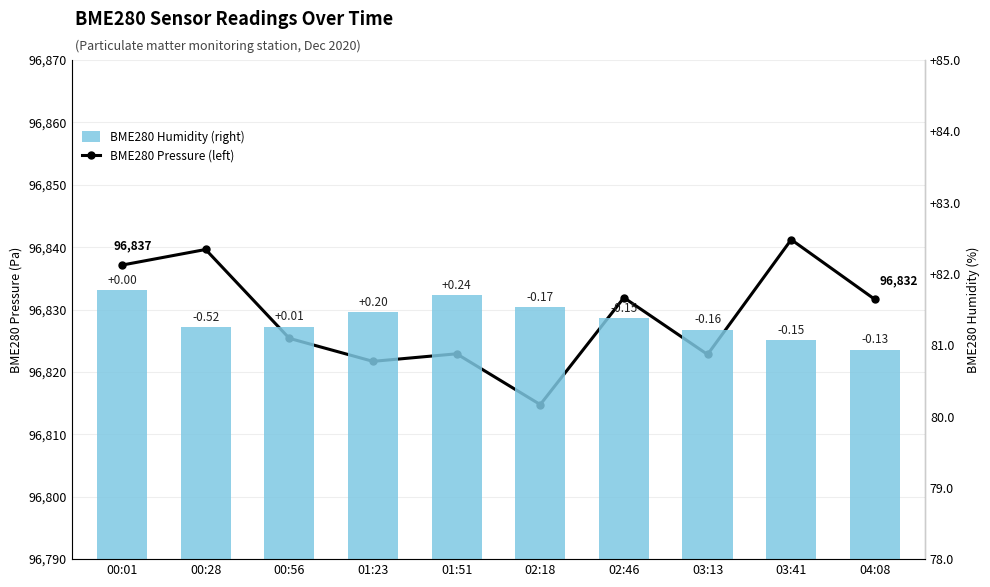

Between 01:51 and 01:23, which is larger?

01:51